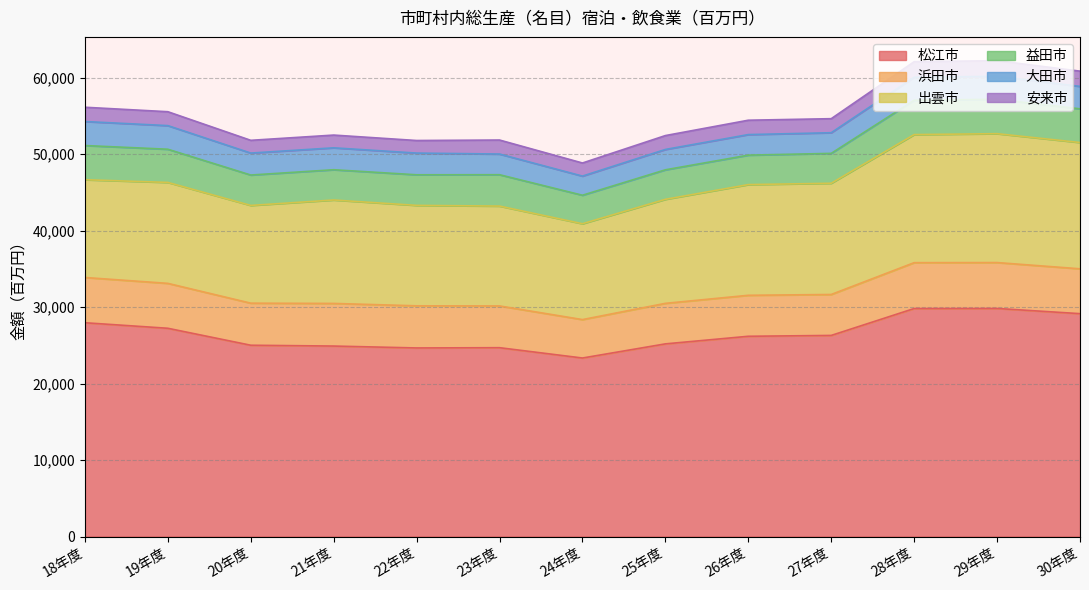

True or false: 大田市 and 浜田市 cross at least once.

False